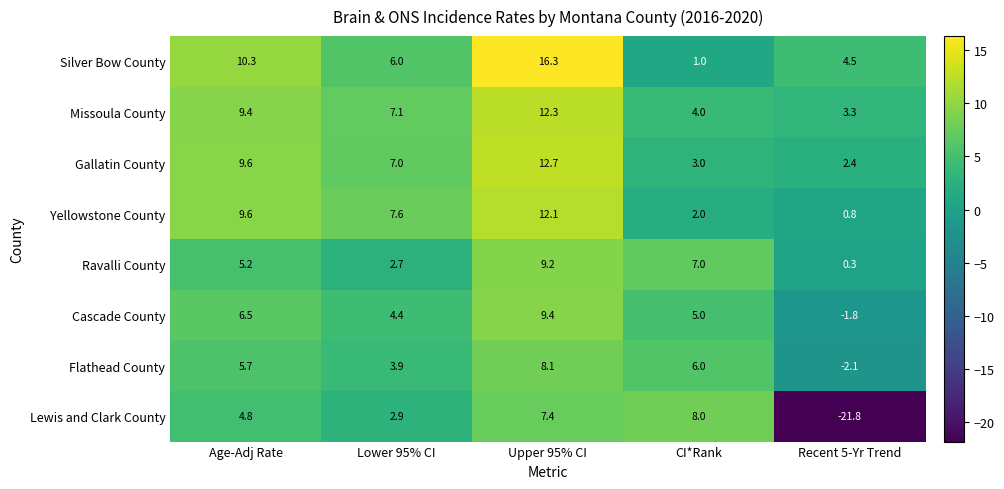

What is the average value of the Cascade County series?

4.7